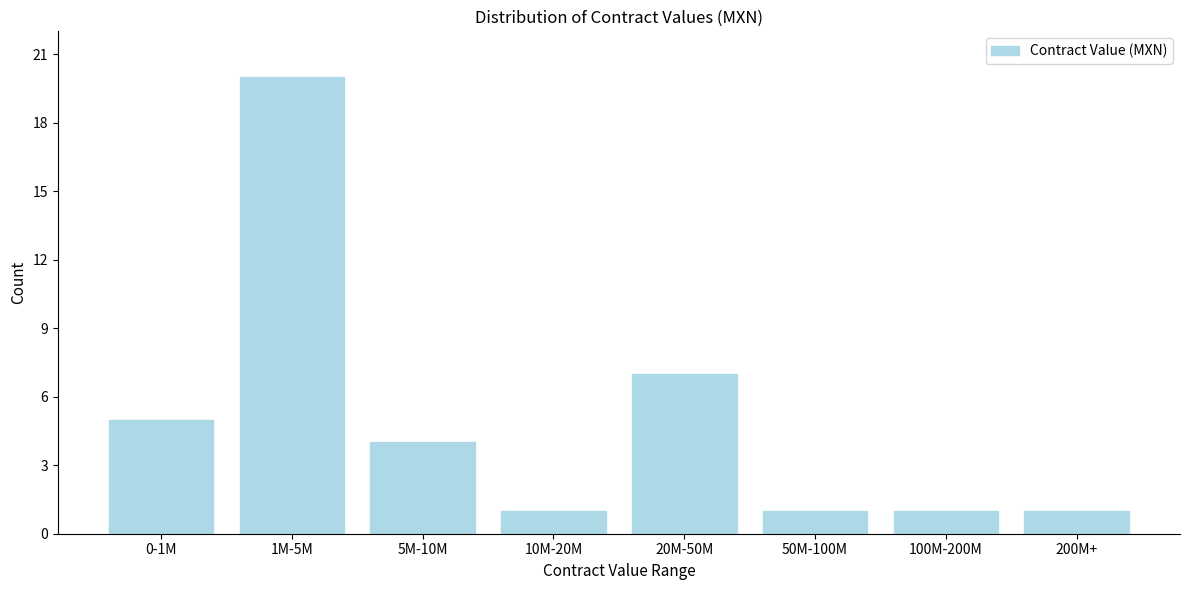

Reading left to right, transcribe all the data shown in this chart.

5	20	4	1	7	1	1	1